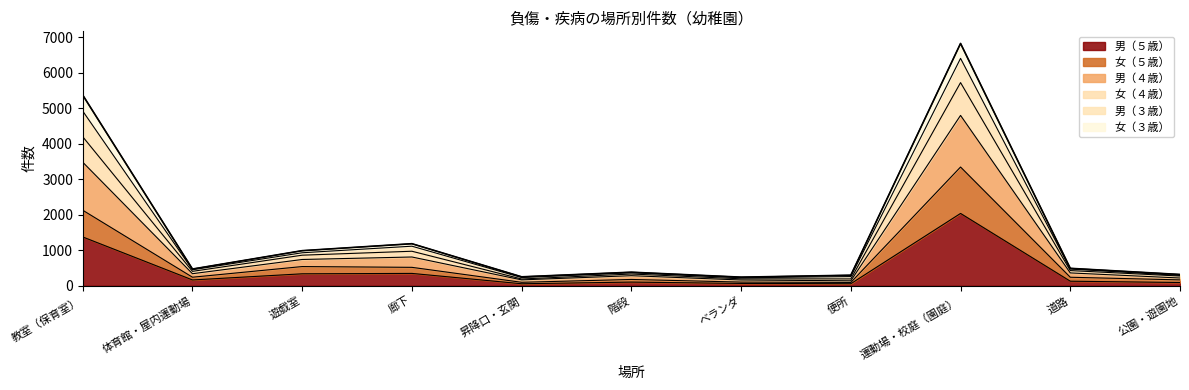

True or false: 男（４歳） has more than 0 interior local peaks.

True